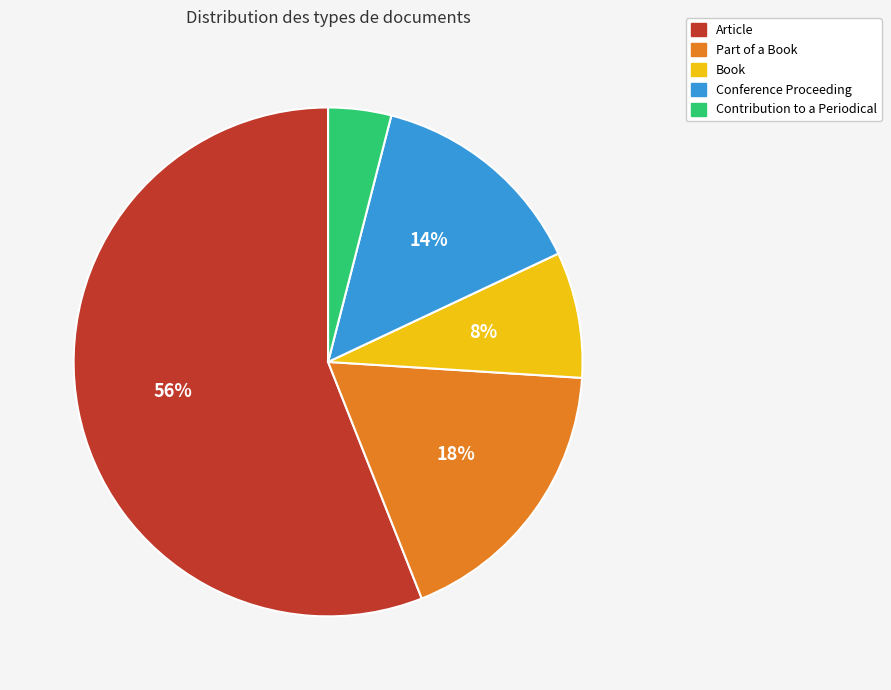

Rank the categories by value from lowest to highest.

Contribution to a Periodical, Book, Conference Proceeding, Part of a Book, Article